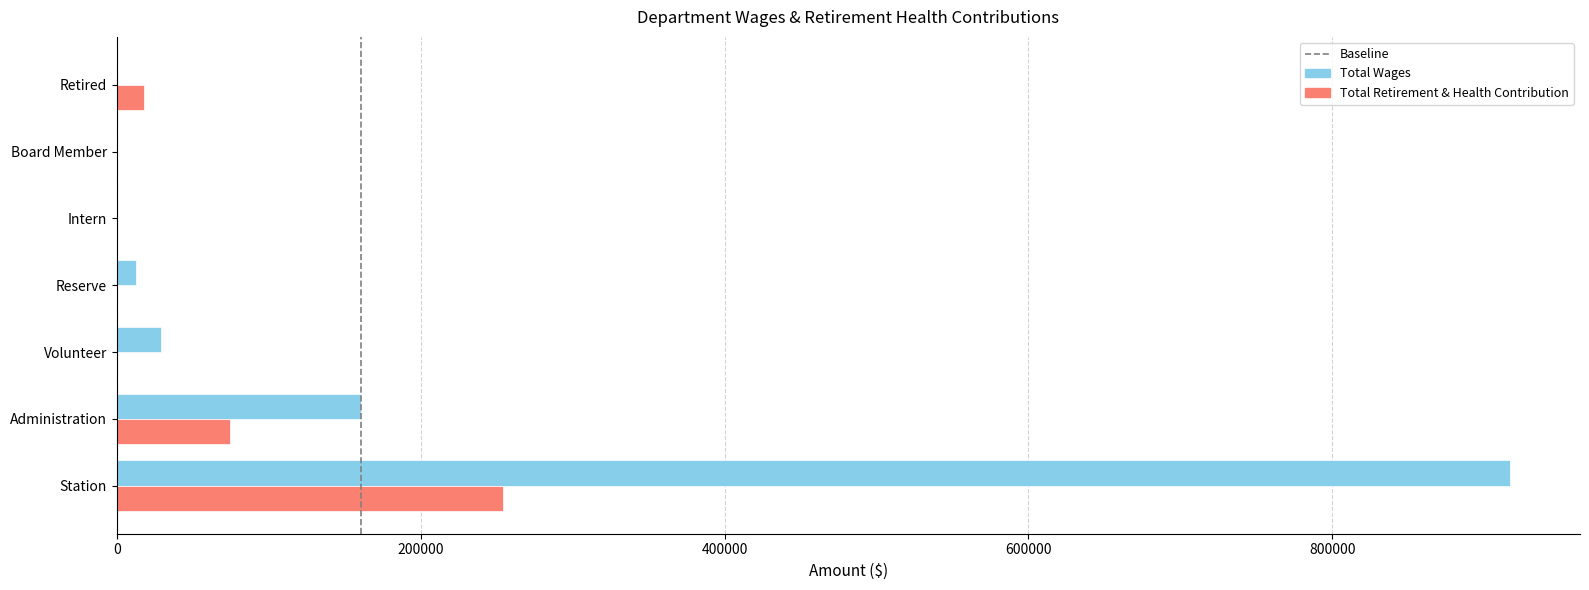

The Total Wages series shows 29237 at Volunteer. True or false?

True